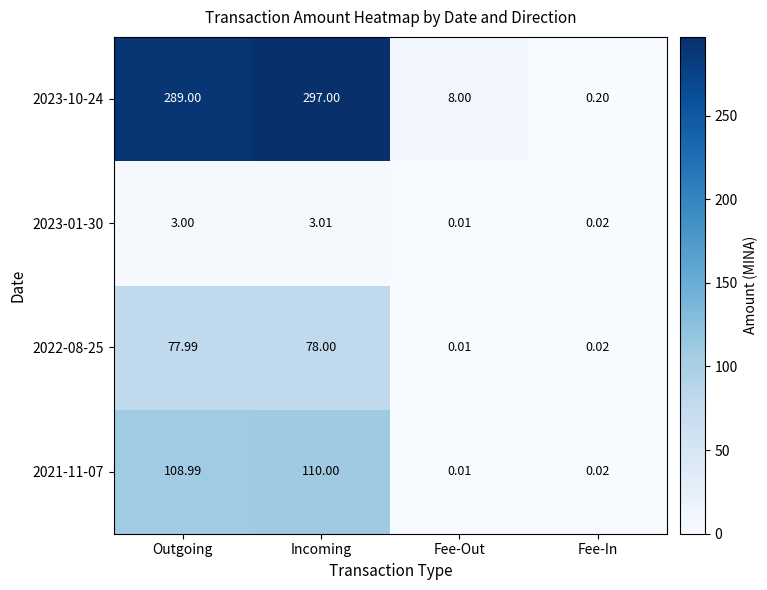

Which label corresponds to the largest value in the chart?

Incoming